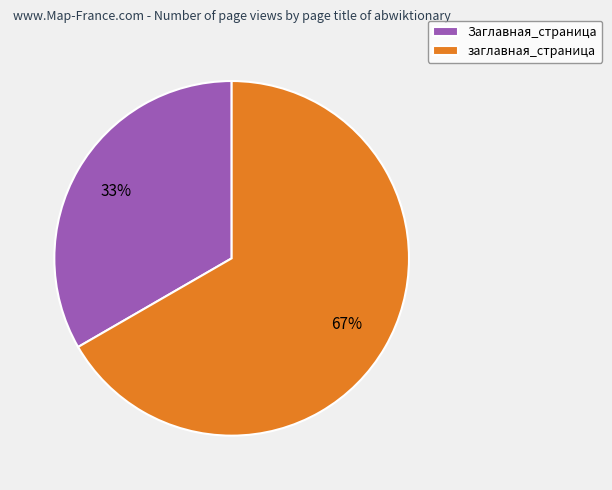

What is the smallest slice in the pie chart?

Заглавная_страница